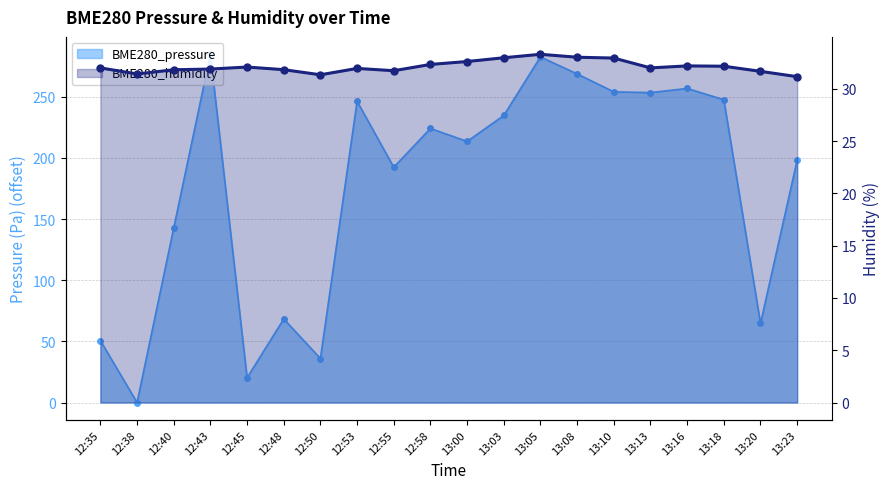

Where do BME280_humidity and BME280_pressure first cross each other?

12:35 and 12:38